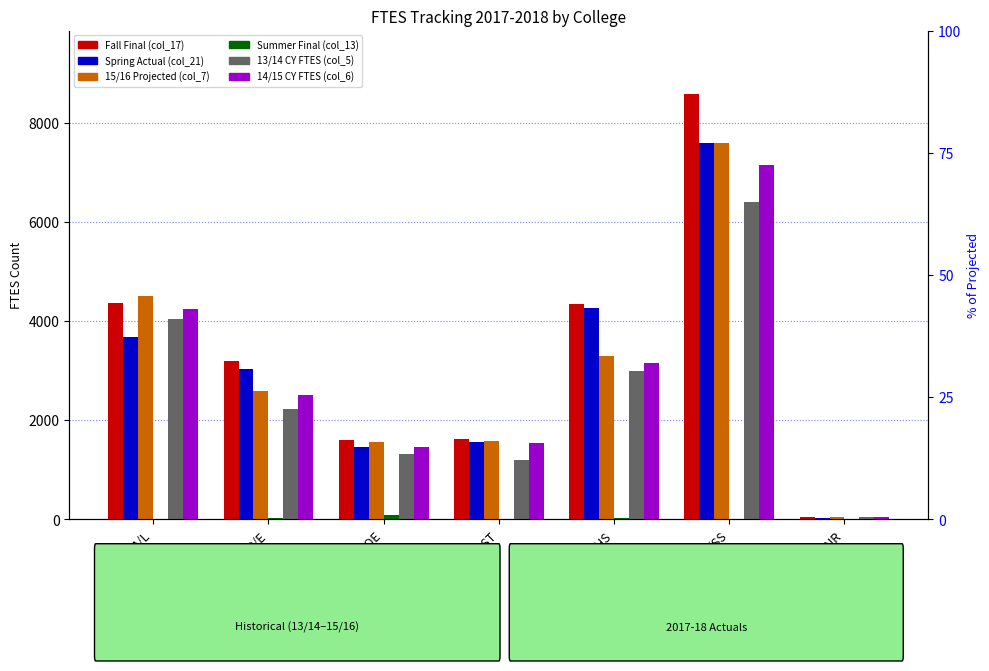

How many bars are there in total?

42